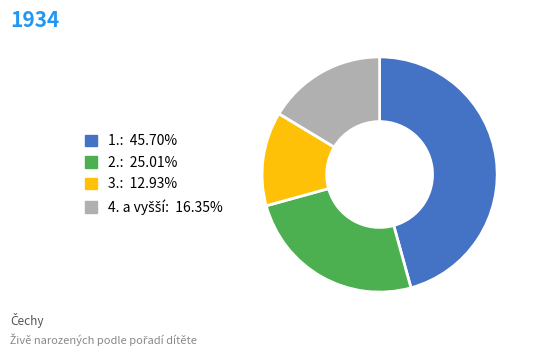

Is there a majority slice in this chart?

No